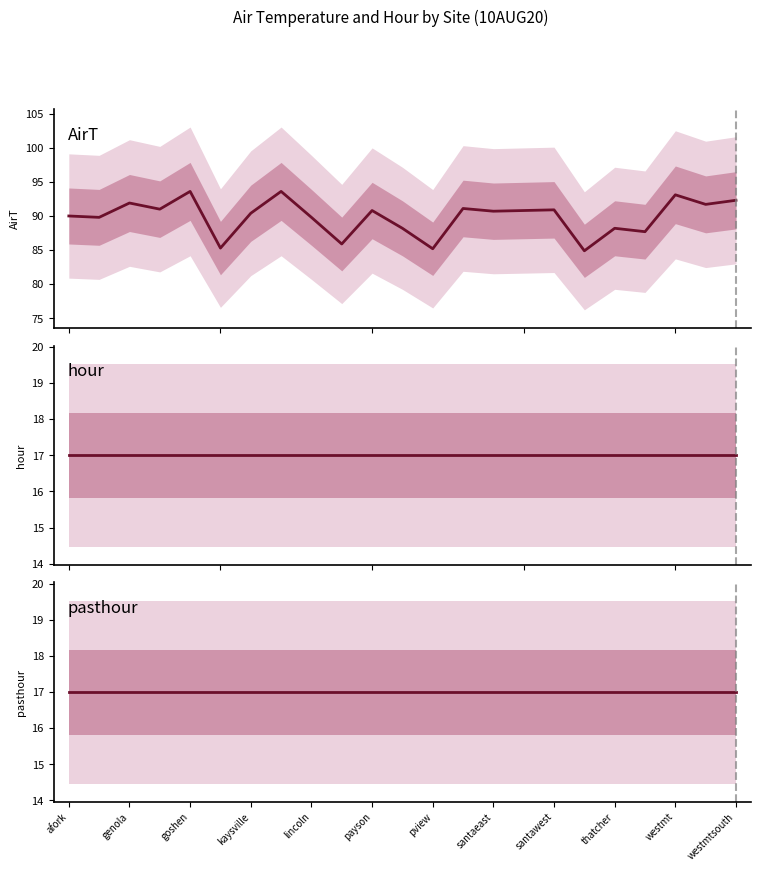

What is the value of the hour point at the 14th from the left?

17.0